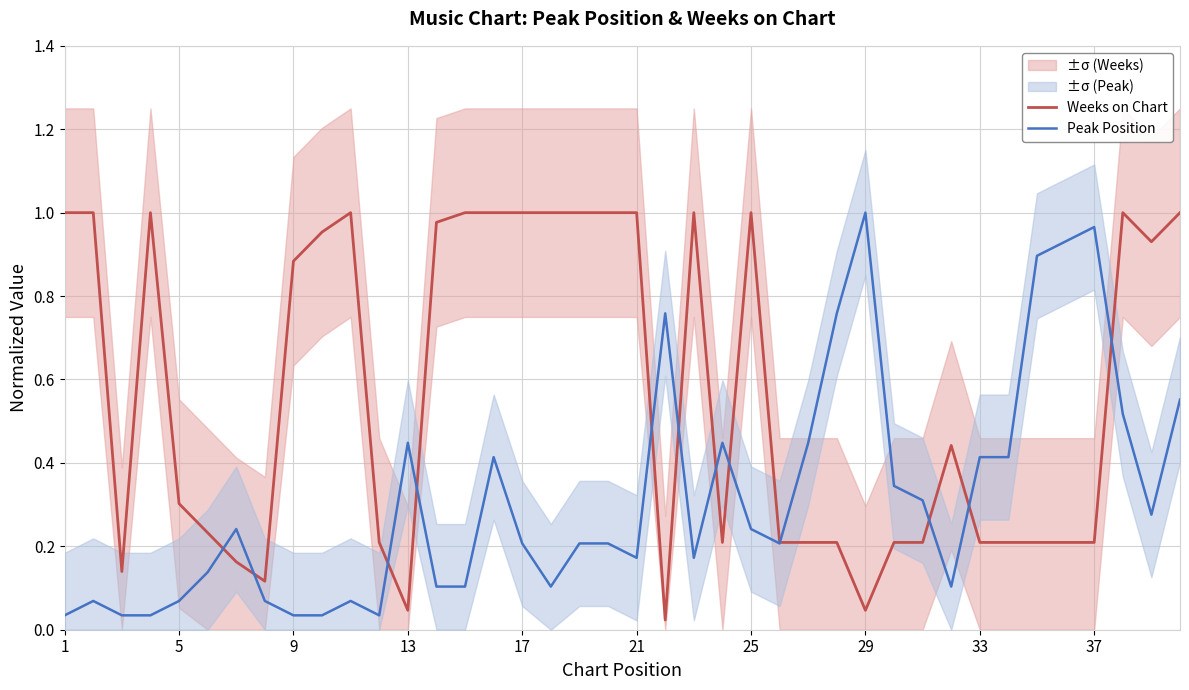

How many interior local peaks does the Weeks on Chart series have?

6